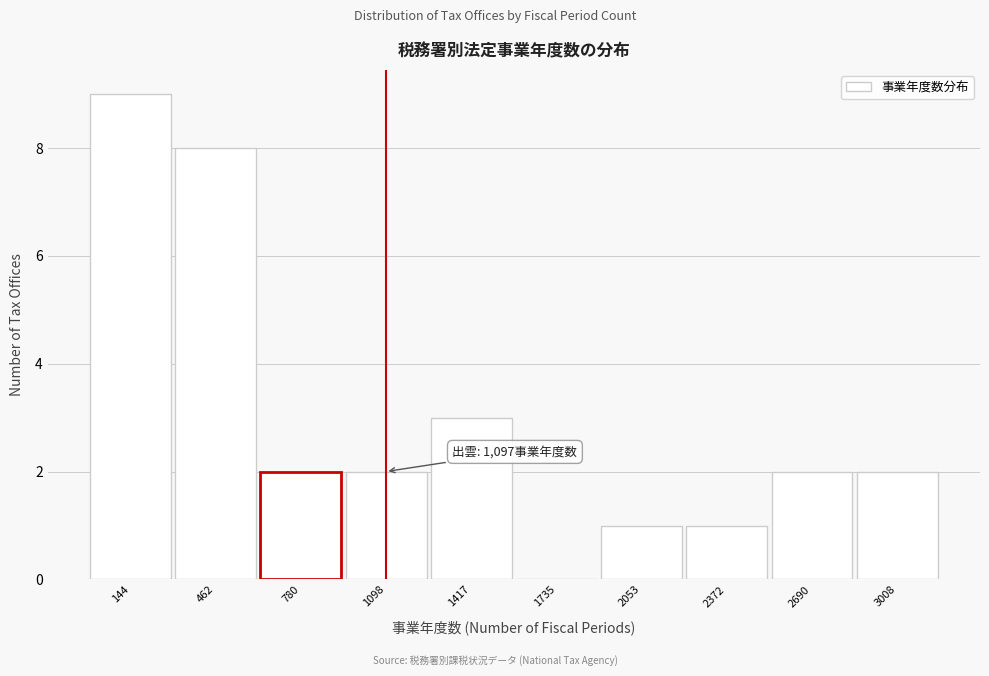

Reading right to left, transcribe all the data shown in this chart.

3008=2	2690=2	2372=1	2053=1	1735=0	1417=3	1098=2	780=2	462=8	144=9